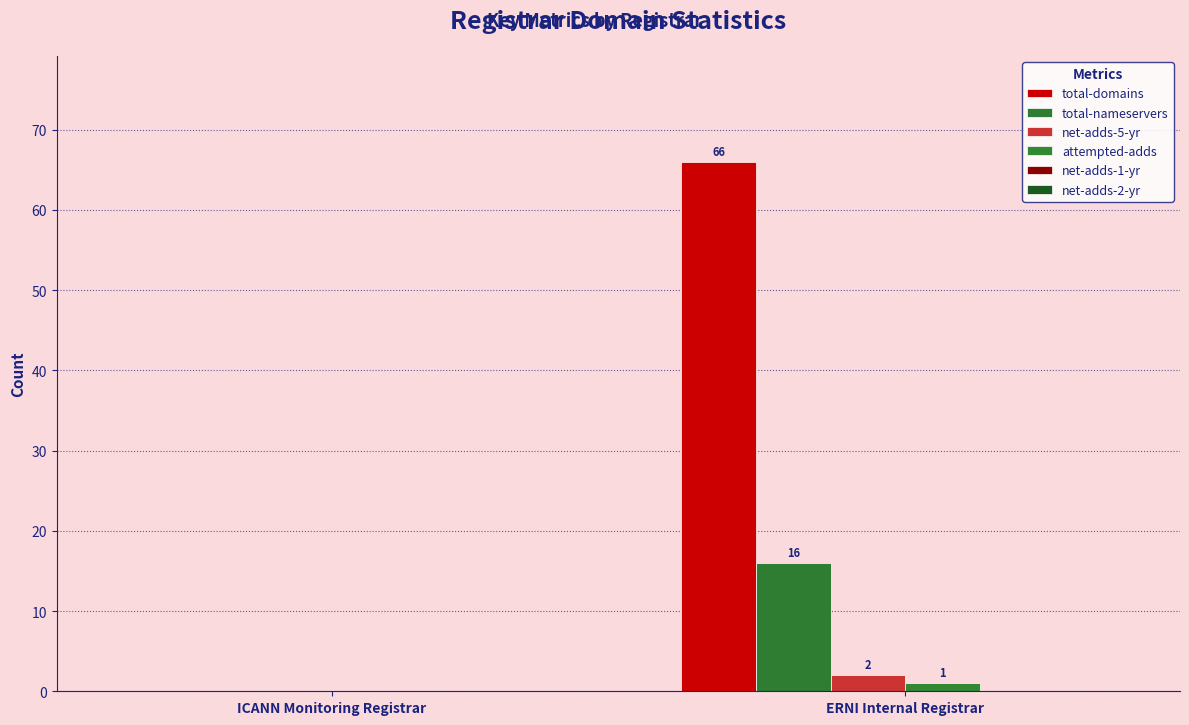

What is the maximum value shown in the chart?

66